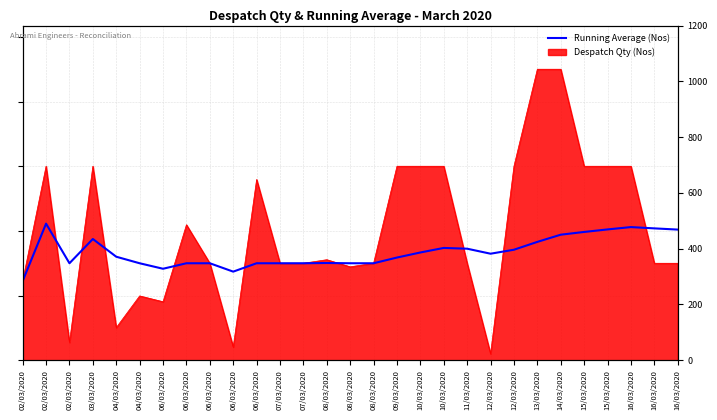

How many categories are shown in the chart?

29